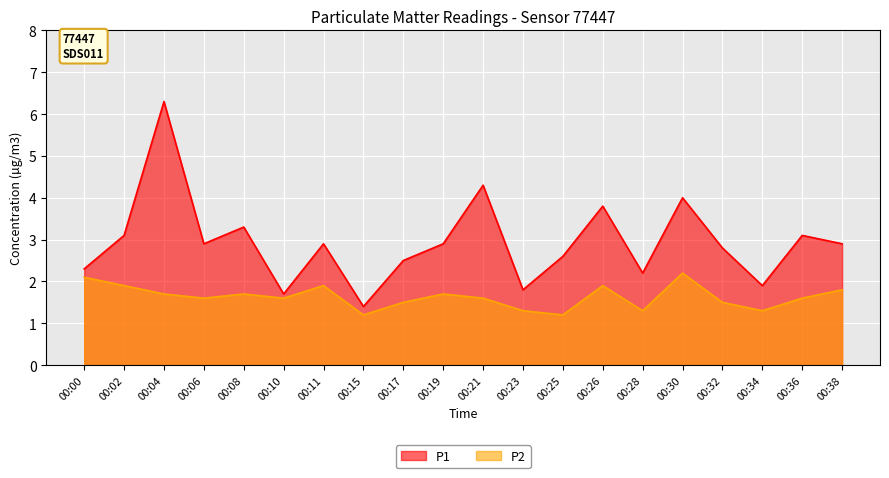

What are all the series names shown in the legend?

P1, P2